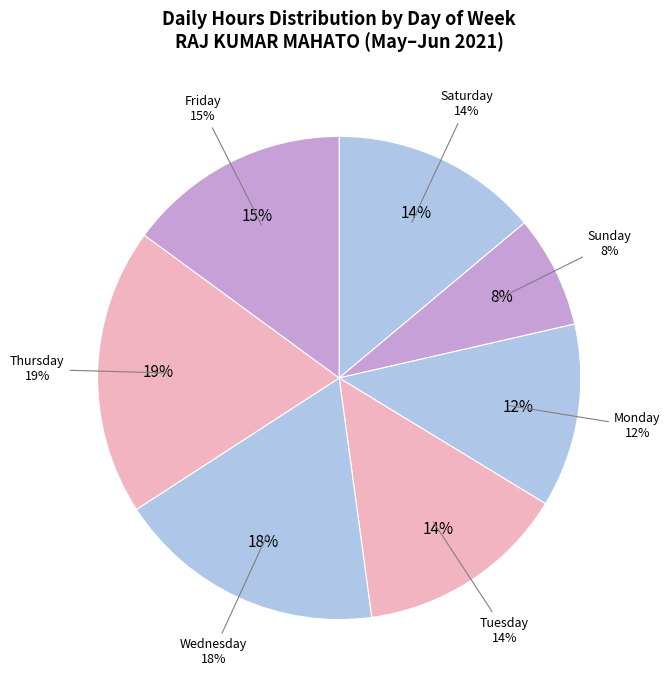

Which slice is the smallest?

6-Sun